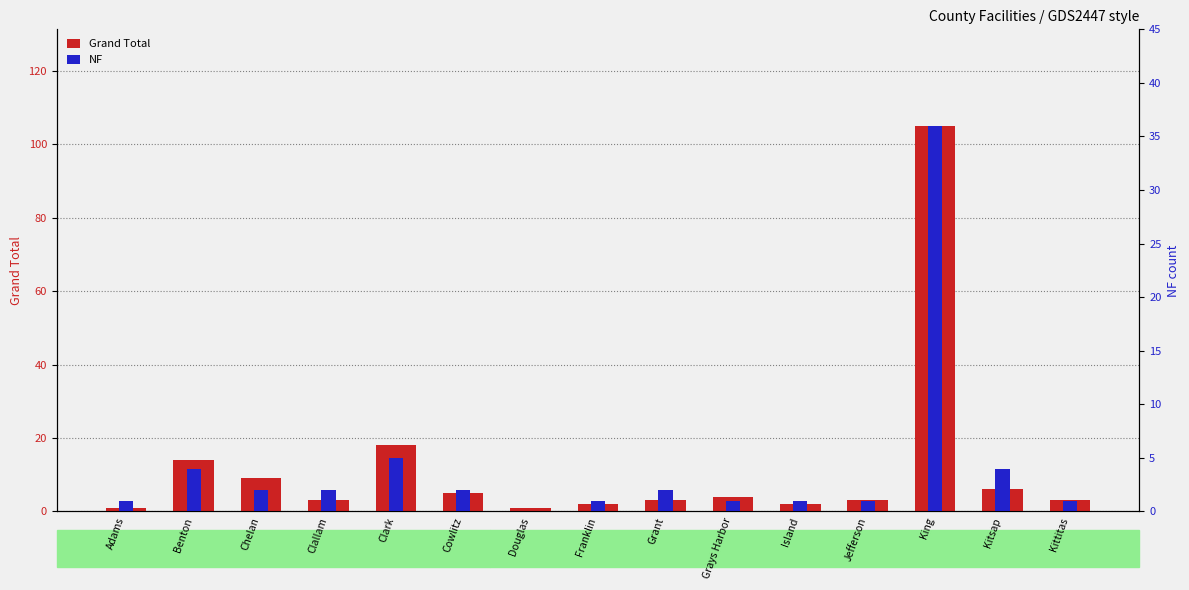

The NF series shows 2 at Clallam. True or false?

True